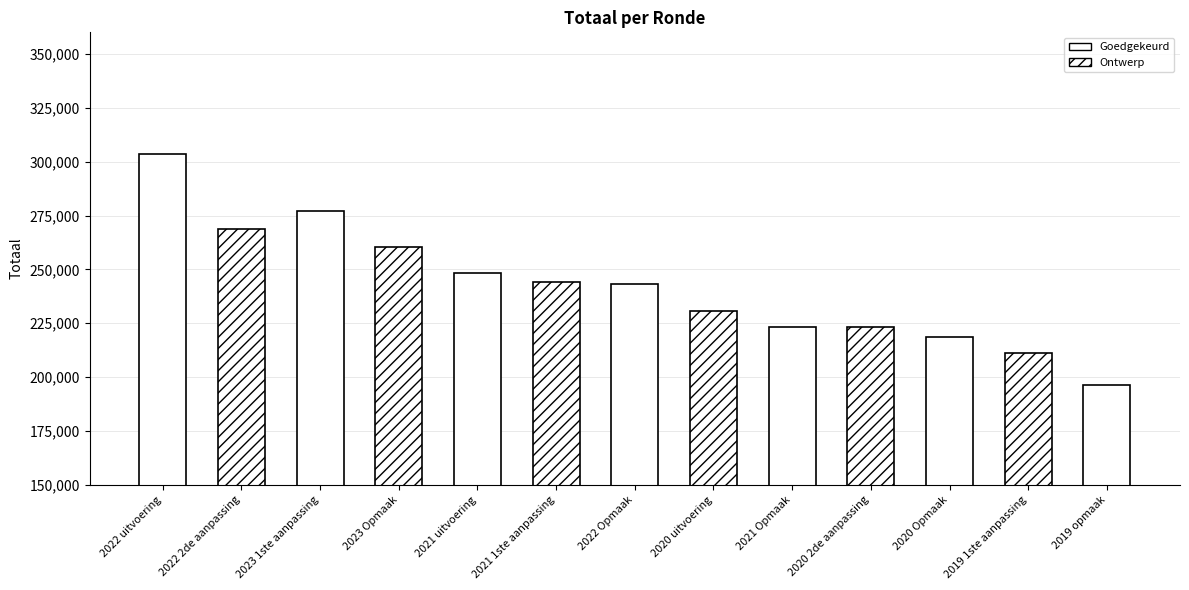

What is the sum of the values at 2019 1ste aanpassing and 2022 2de aanpassing?

479849